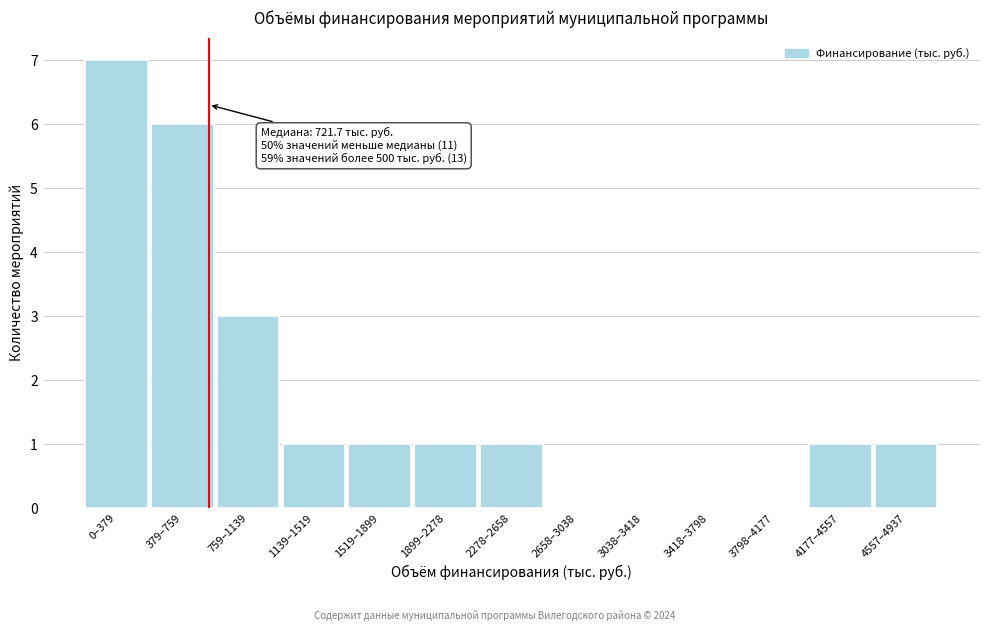

Reading right to left, list all the values displayed in this chart.

4557–4937=1	4177–4557=1	3798–4177=0	3418–3798=0	3038–3418=0	2658–3038=0	2278–2658=1	1899–2278=1	1519–1899=1	1139–1519=1	759–1139=3	379–759=6	0–379=7